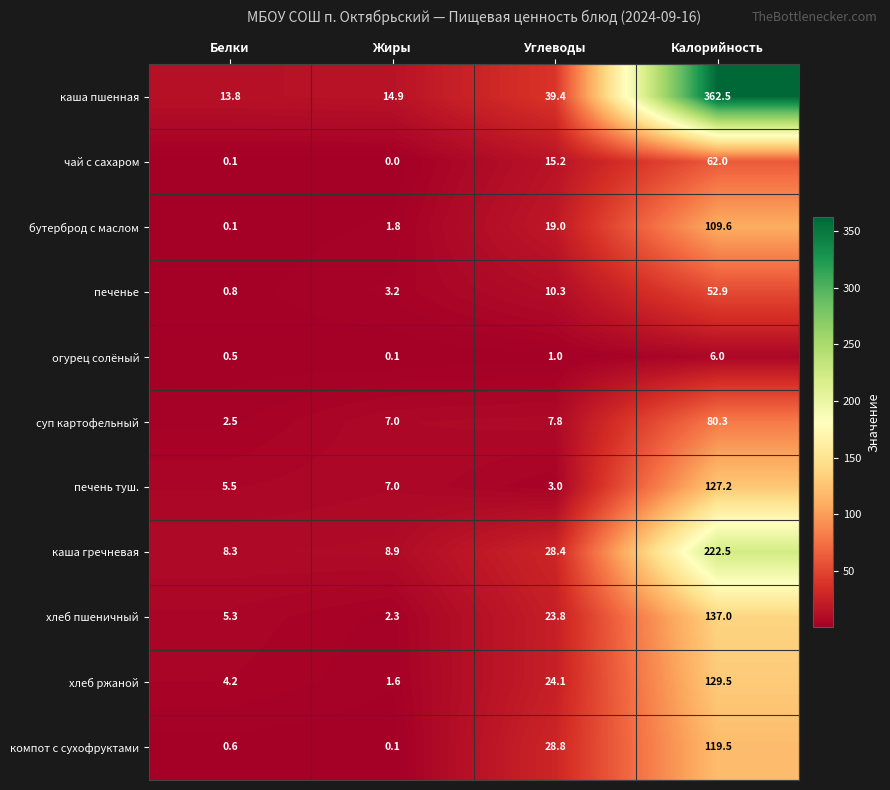

How many categories are shown in the chart?

4